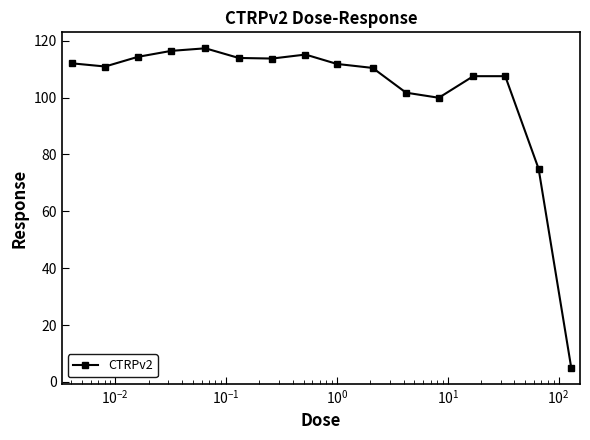

What is the value of the 2nd point from the left?

110.9